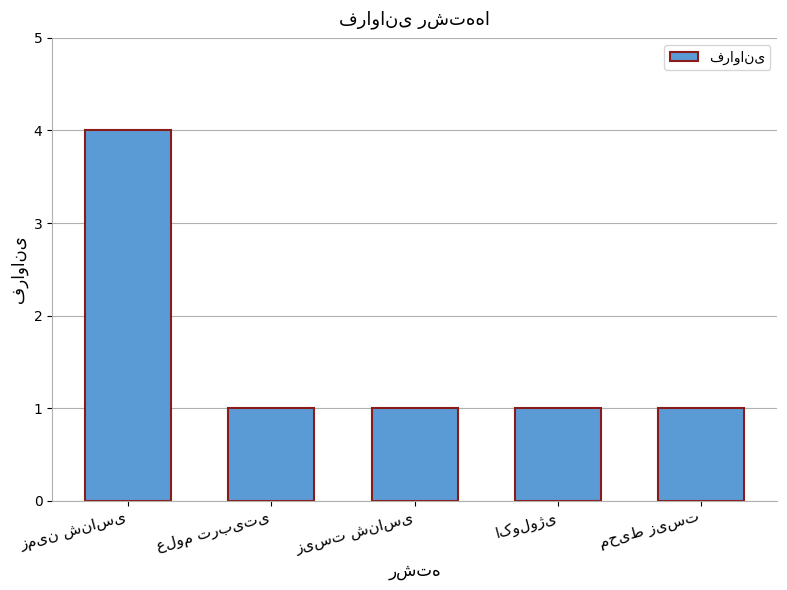

What is the value of the 5th bar from the left?

1